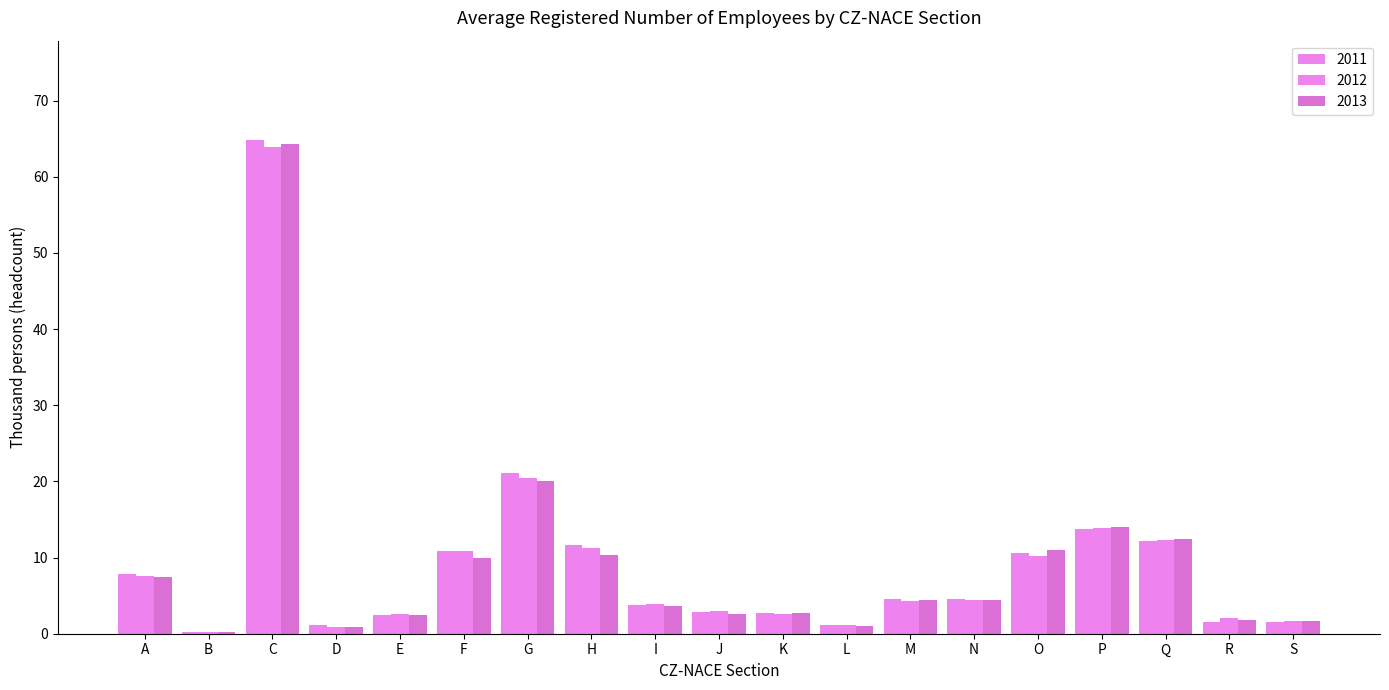

Reading left to right, extract all data points from this chart.

2011: 7.8	0.2	64.9	1.1	2.5	10.9	21.1	11.6	3.8	2.9	2.7	1.2	4.5	4.6	10.6	13.8	12.2	1.6	1.6
2012: 7.6	0.2	63.9	0.9	2.6	10.9	20.4	11.2	3.9	3.0	2.6	1.1	4.3	4.4	10.2	13.9	12.3	2.1	1.7
2013: 7.4	0.2	64.3	0.9	2.5	9.9	20.1	10.4	3.6	2.6	2.7	1.0	4.4	4.4	11.0	14.0	12.4	1.8	1.7